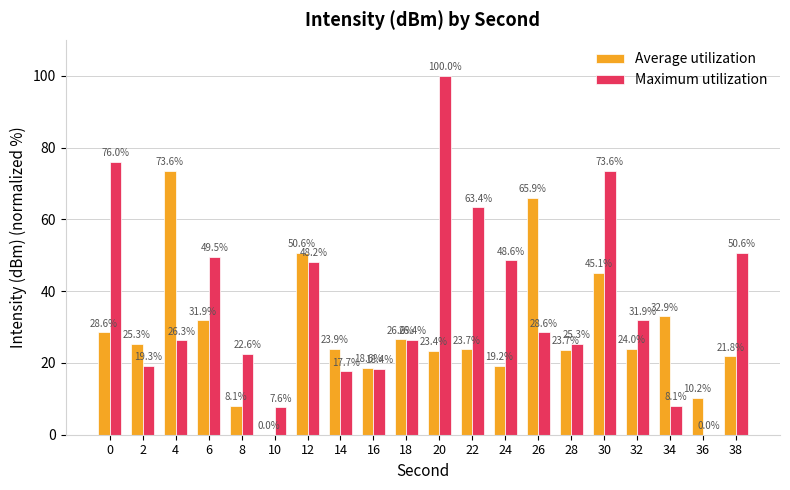

How many positive values does the Maximum utilization series have?

19